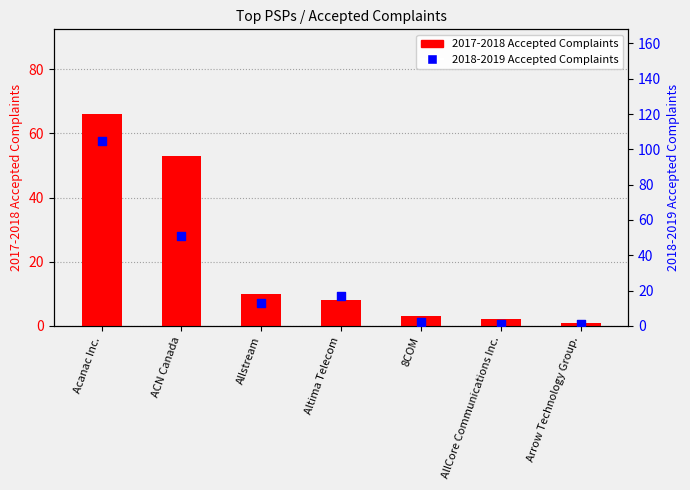

Is the value of 2018-2019 Accepted Complaints at ACN Canada greater than the value of 2017-2018 Accepted Complaints at AllCore Communications Inc.?

Yes